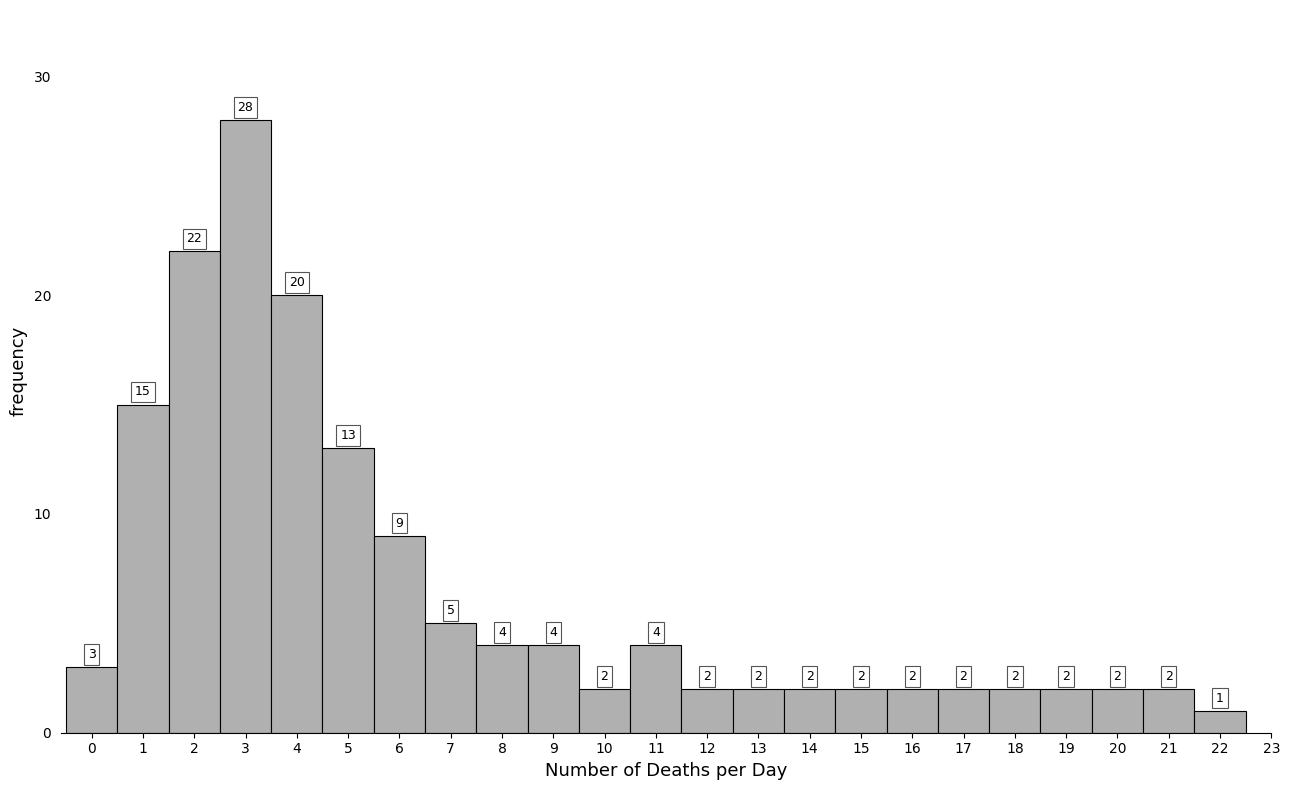

Reading left to right, transcribe all the data shown in this chart.

3	15	22	28	20	13	9	5	4	4	2	4	2	2	2	2	2	2	2	2	2	2	1